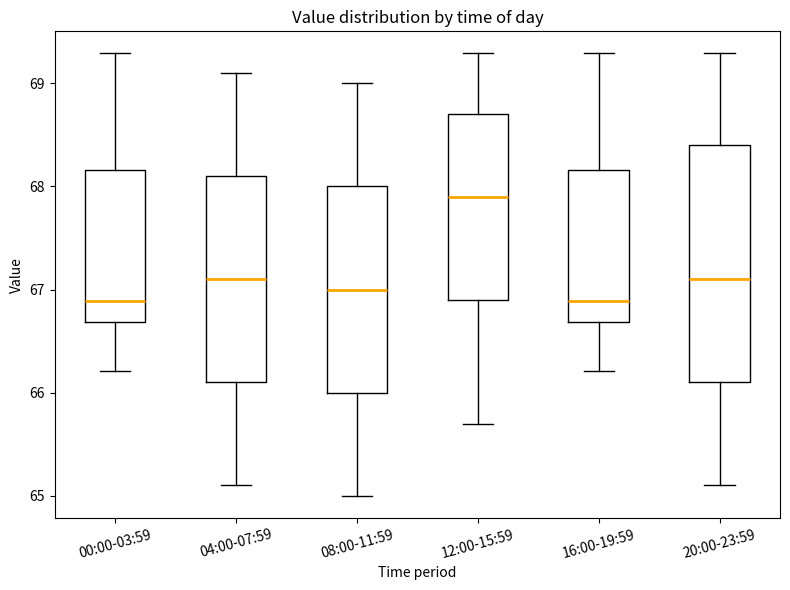

Reading left to right, transcribe this box plot: for each box, give where its median line is, the range the box spans, and where its two whiskers end, as read against the y-axis. The values are not printed on the chart, so give them approximately, as read against the axis.

00:00-03:59: median 66.9, box 66.7 to 68.2, whiskers 66.2 to 69.3
04:00-07:59: median 67.1, box 66.1 to 68.1, whiskers 65.1 to 69.1
08:00-11:59: median 67.0, box 66.0 to 68.0, whiskers 65.0 to 69.0
12:00-15:59: median 67.9, box 66.9 to 68.7, whiskers 65.7 to 69.3
16:00-19:59: median 66.9, box 66.7 to 68.2, whiskers 66.2 to 69.3
20:00-23:59: median 67.1, box 66.1 to 68.4, whiskers 65.1 to 69.3